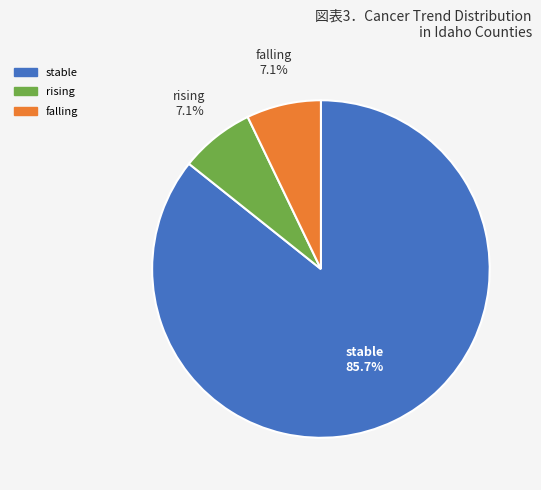

To the nearest percent, what is the difference between the largest and smallest slice percentages?

79%